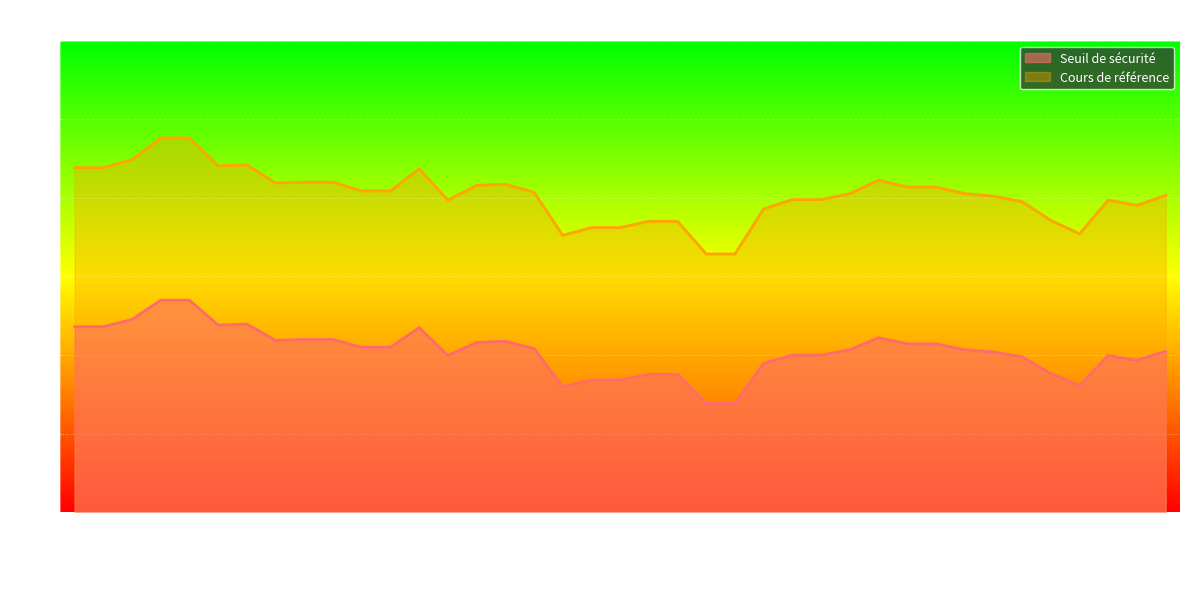

Reading left to right, transcribe all the data shown in this chart.

Seuil de sécurité: 81.8	81.8	82.3	83.5	83.5	81.9	82.0	80.9	81.0	81.0	80.5	80.5	81.7	80.0	80.8	80.9	80.4	78.0	78.4	78.4	78.8	78.8	76.9	76.9	79.5	80.0	80.0	80.3	81.1	80.7	80.7	80.3	80.2	79.9	78.8	78.1	80.0	79.7	80.2
Cours de référence: 91.9	91.9	92.4	93.8	93.8	92.0	92.1	90.9	91.0	91.0	90.4	90.4	91.8	89.9	90.8	90.9	90.4	87.6	88.1	88.1	88.5	88.5	86.4	86.4	89.3	89.9	89.9	90.3	91.1	90.7	90.7	90.3	90.1	89.8	88.6	87.7	89.9	89.5	90.2